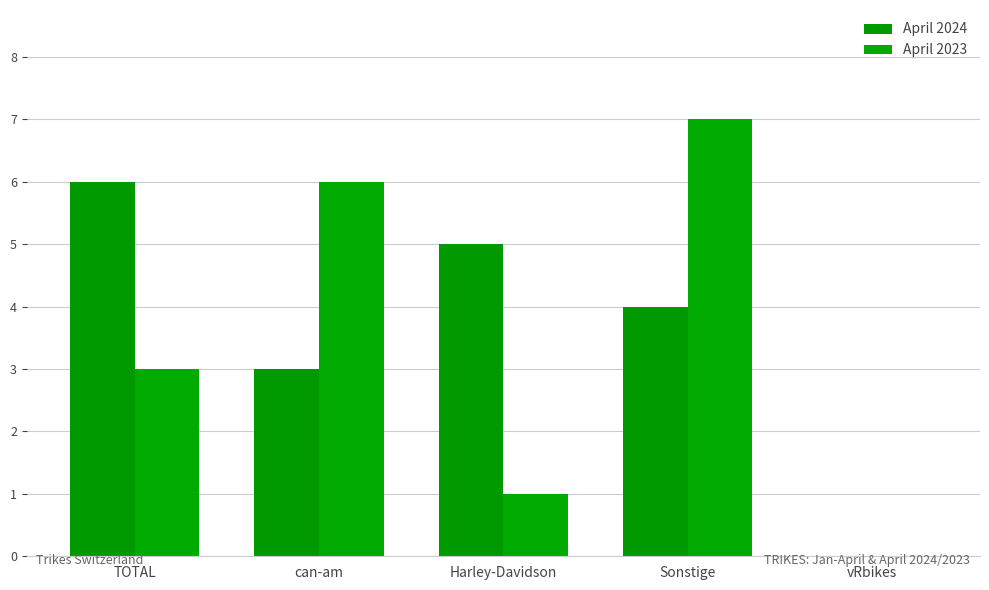

The April 2023 series shows 0 at vRbikes. True or false?

True